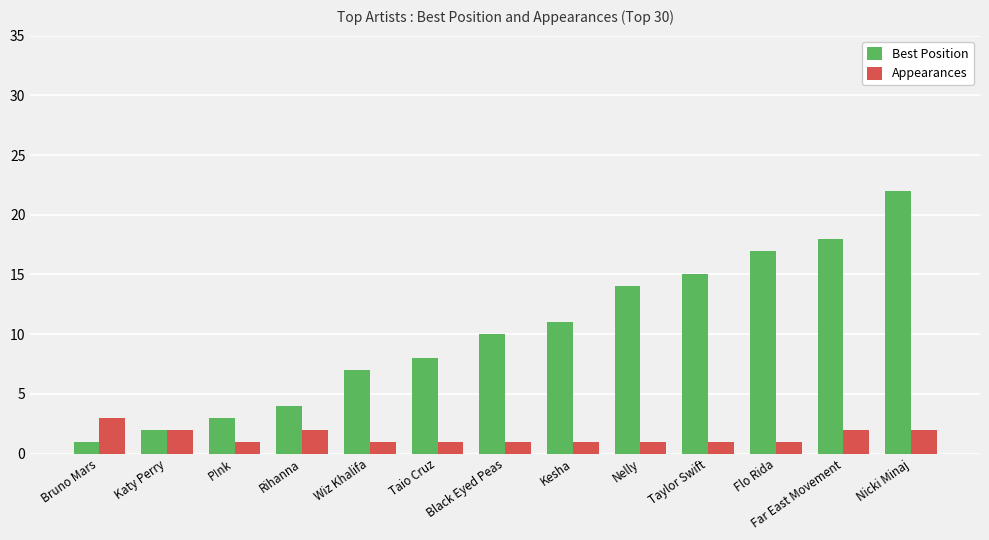

What position from the right is Black Eyed Peas?

7